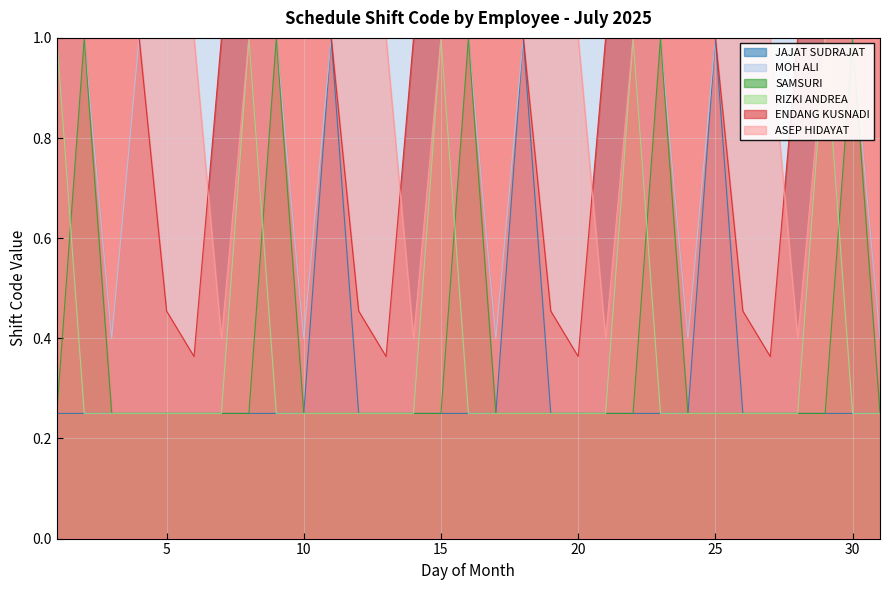

Count the number of categories in the chart.

31